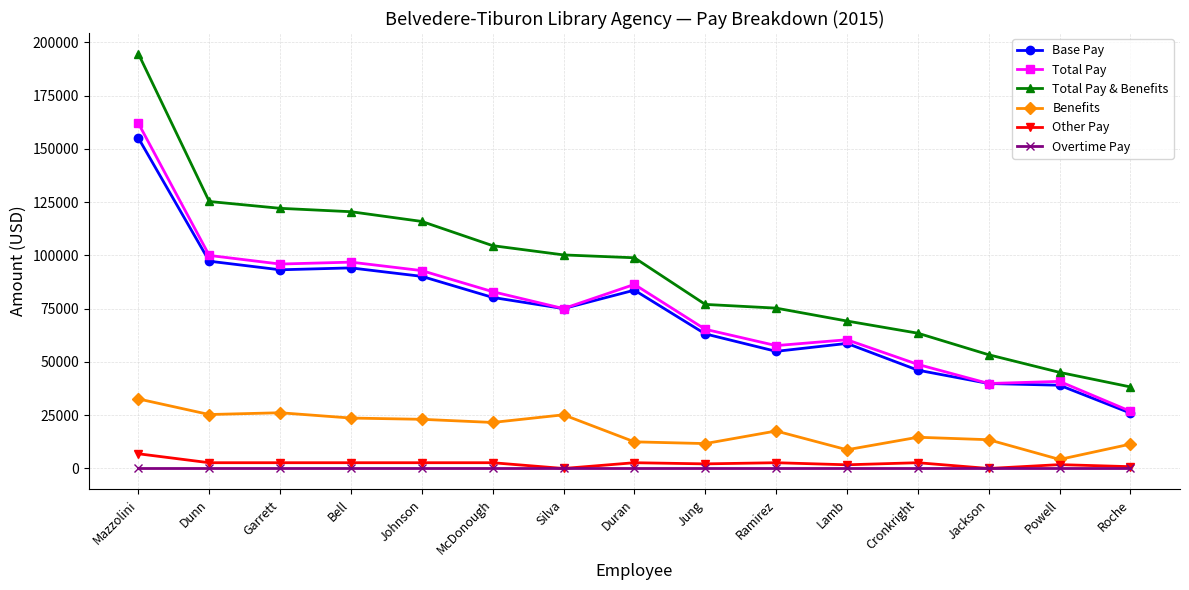

What is the sum of the Base Pay values at Ramirez and Jackson?

94843.0